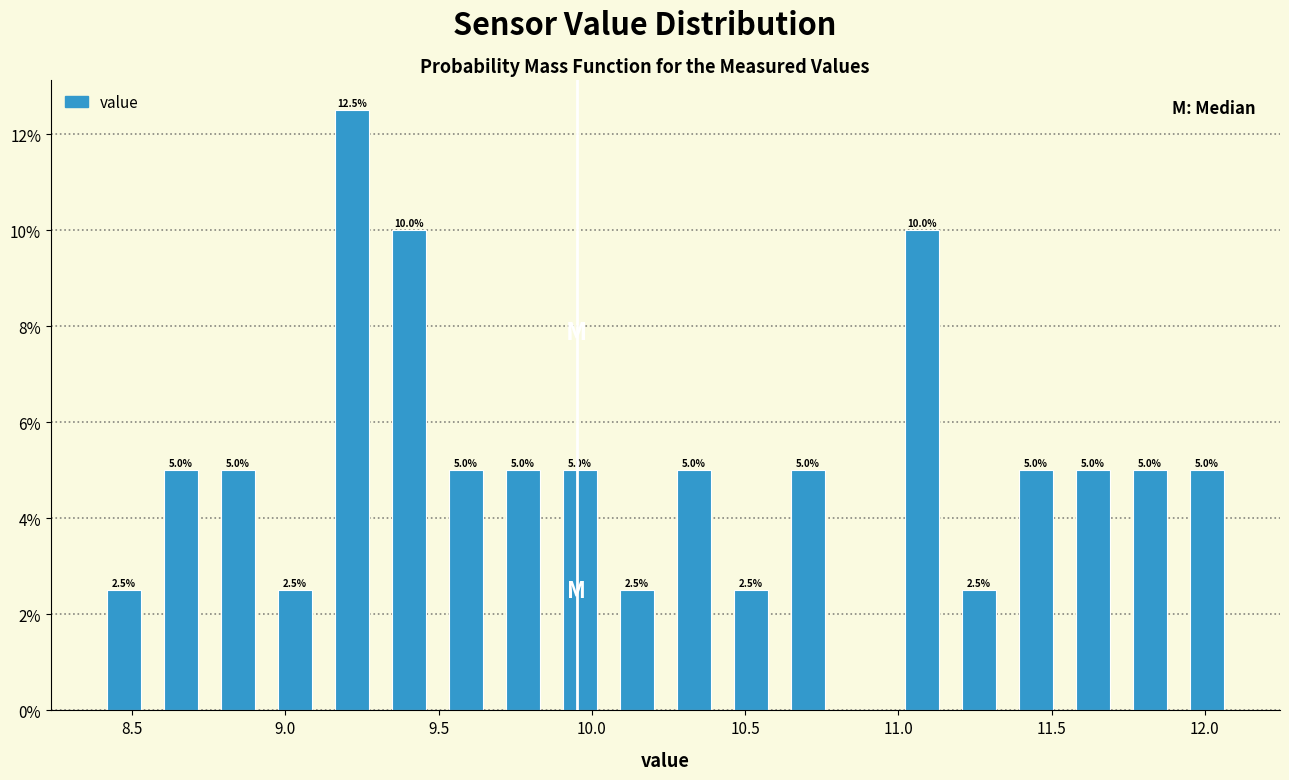

Read against the x-axis, roughly where is the centre of the tallest bar?

9.20